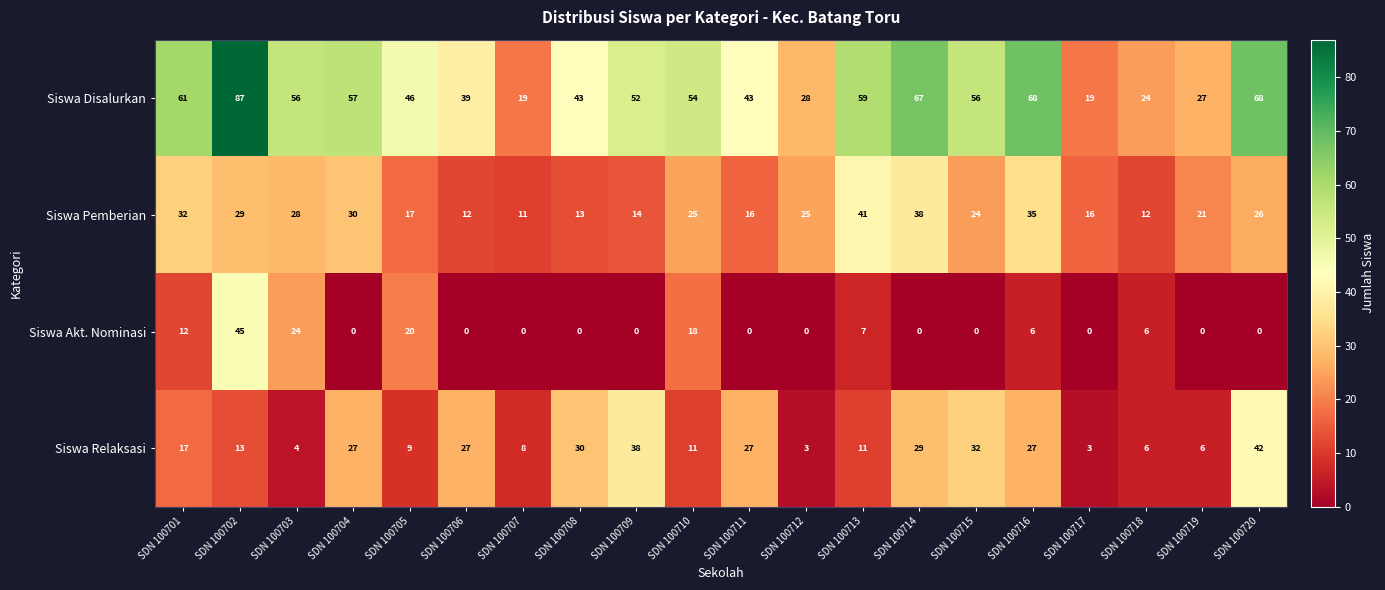

The value of Siswa Relaksasi at SDN 100705 is 6. True or false?

False